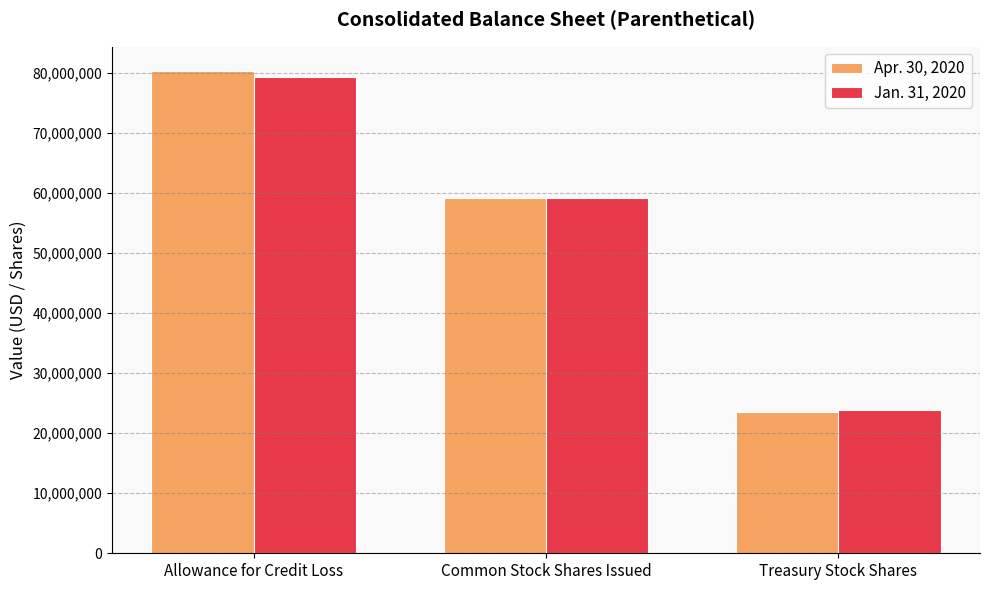

How many data points in Jan. 31, 2020 are less than 59246000?

1